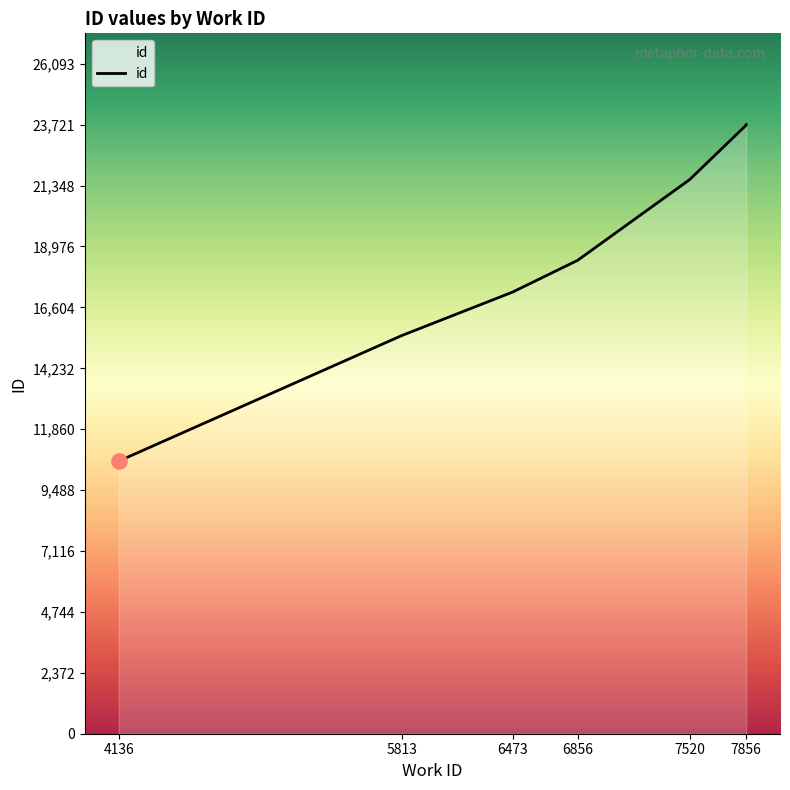

What is the change in value from 4136 to 7856?

+13093